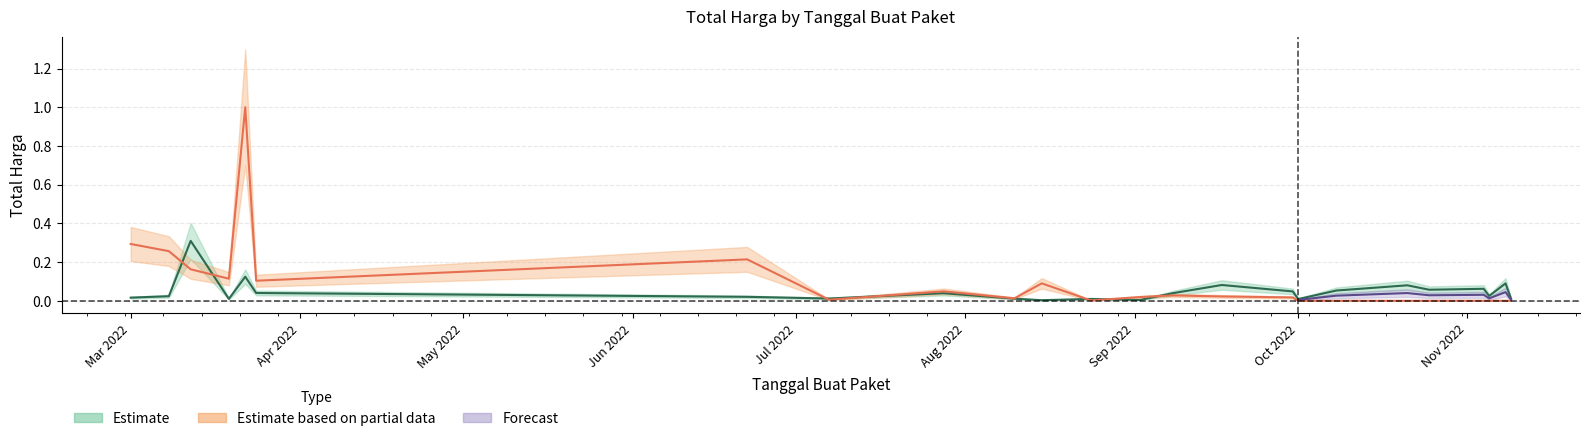

At which category does Sektoral_total reach its first local valley?

2022-03-19